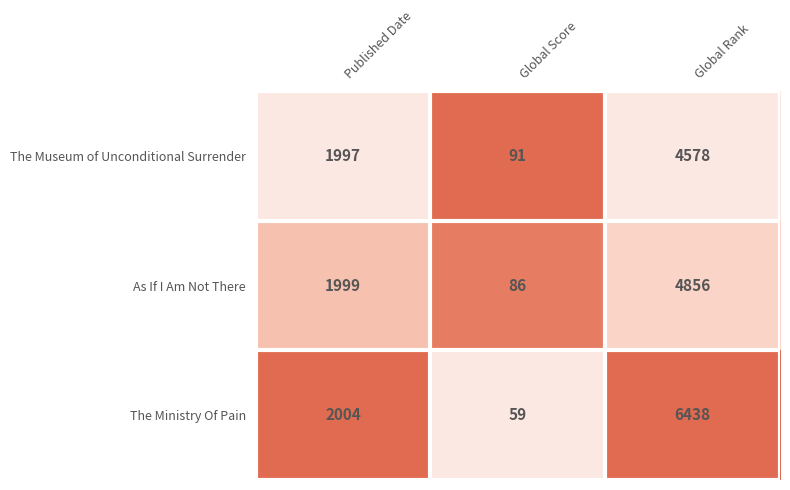

Where is The Museum of Unconditional Surrender nearest to the value 2334?

Published Date